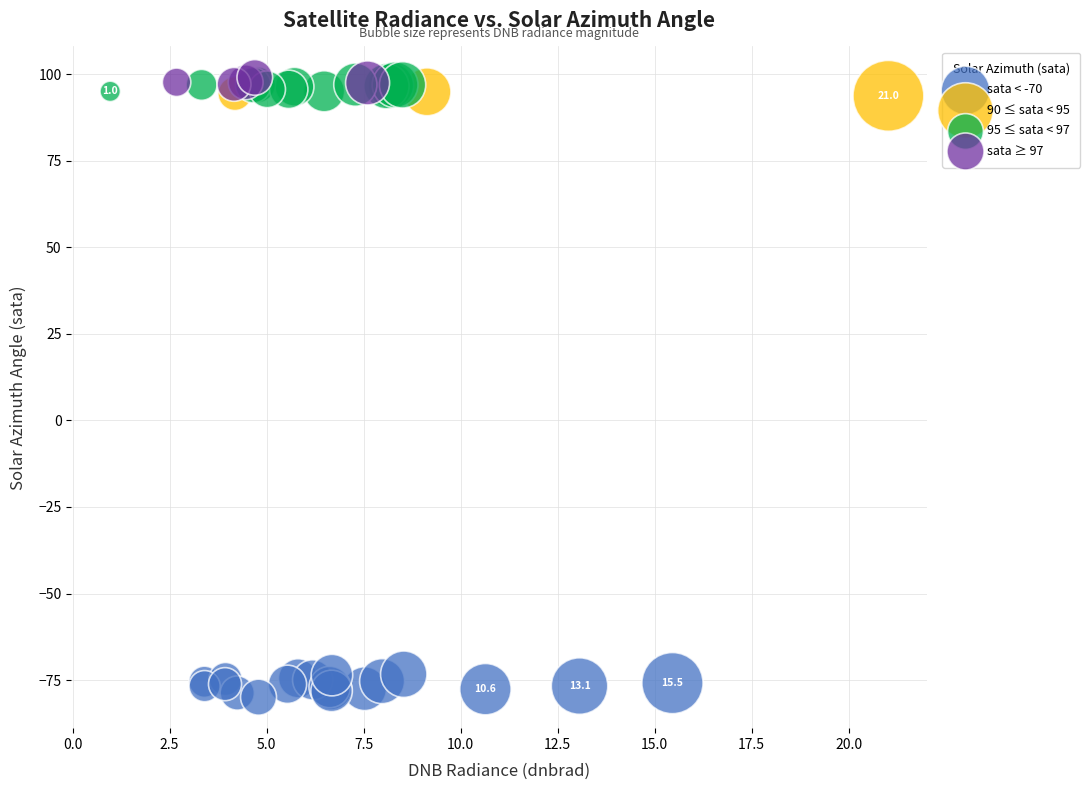

Which series contains the lowest Y value?

sata < -70